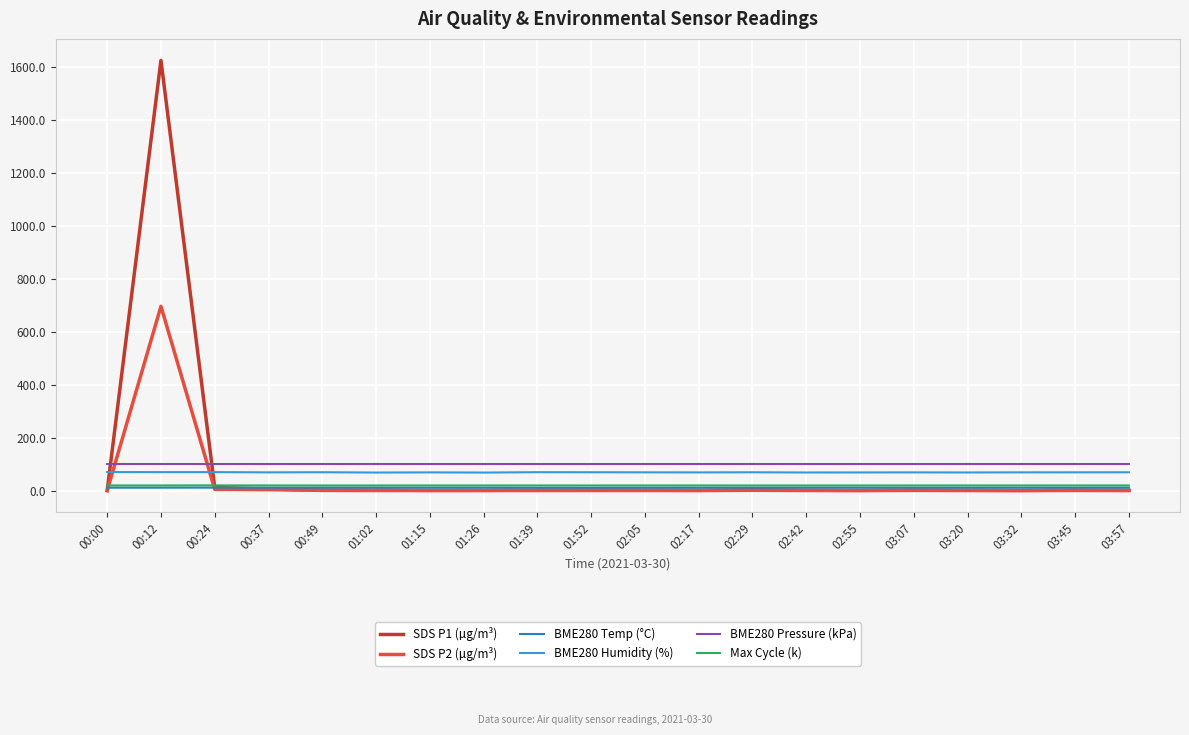

Which series has the widest spread of values?

SDS P1 (µg/m³)